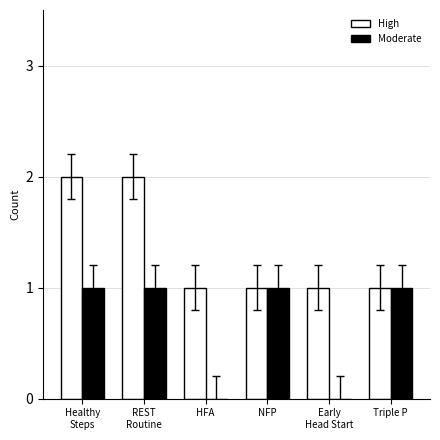

What are all the series names shown in the legend?

High, Moderate